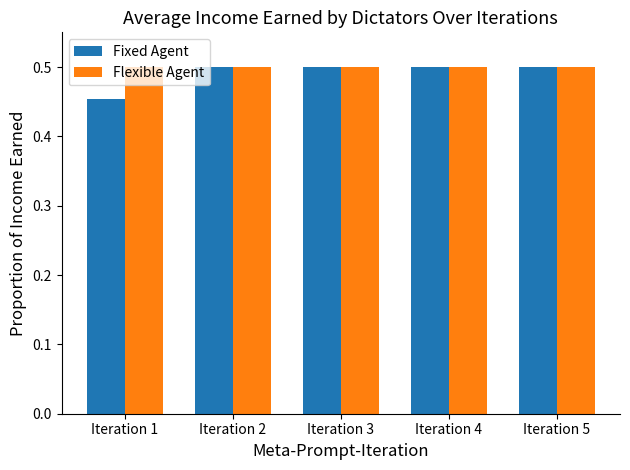

How many series are shown in this chart?

2